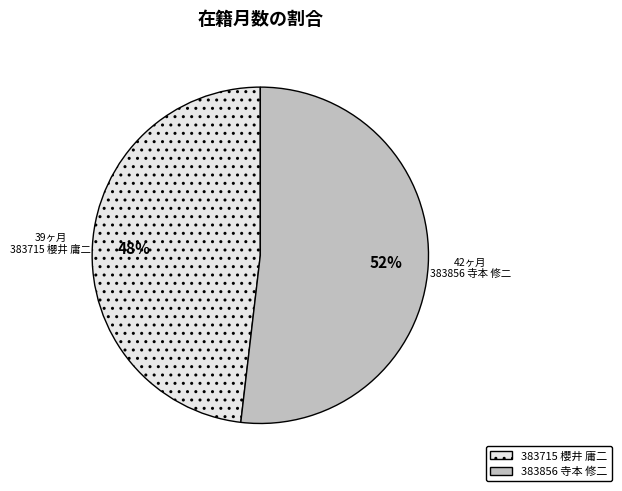

Which slice is the smallest?

383715 櫻井 庸二